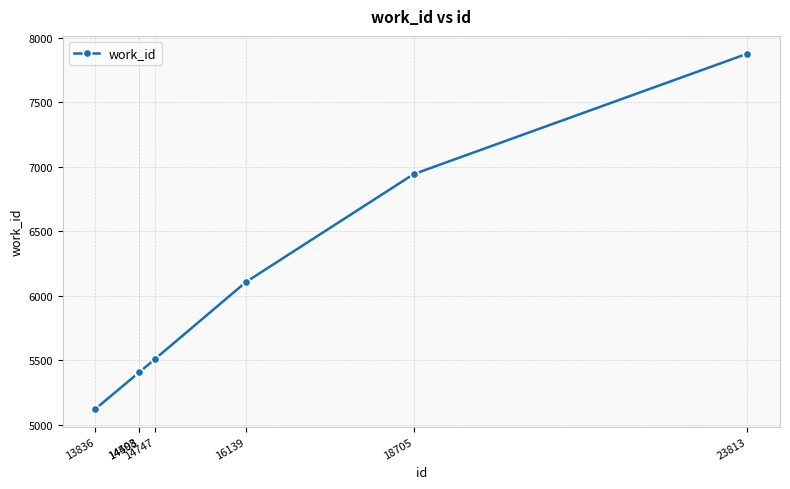

True or false: the data shows 7618 at 14498.

False